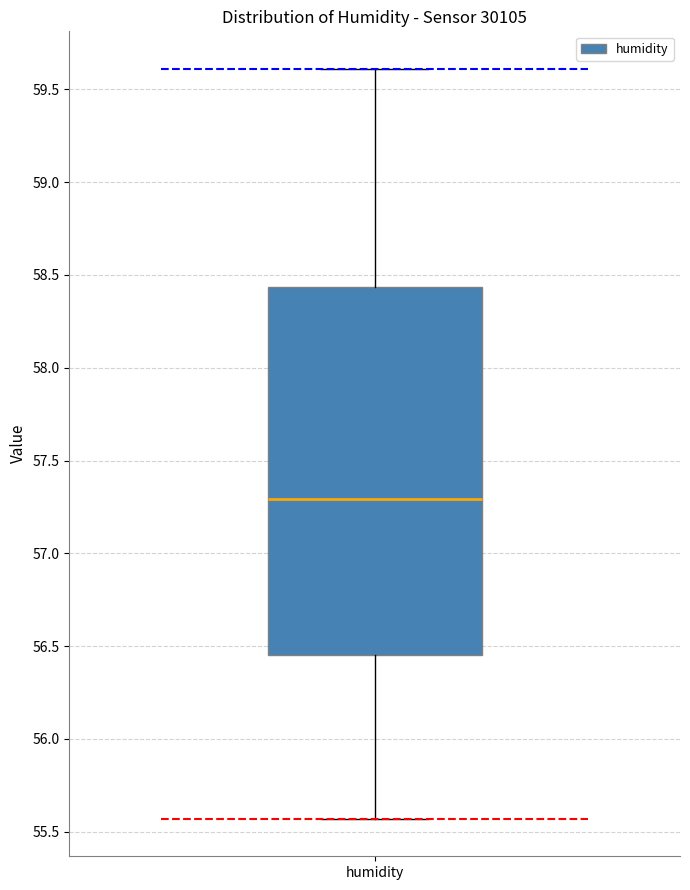

Where does the lower whisker of the box for humidity end on the y-axis? The values are not printed on the chart, so give them approximately, as read against the axis.

55.55